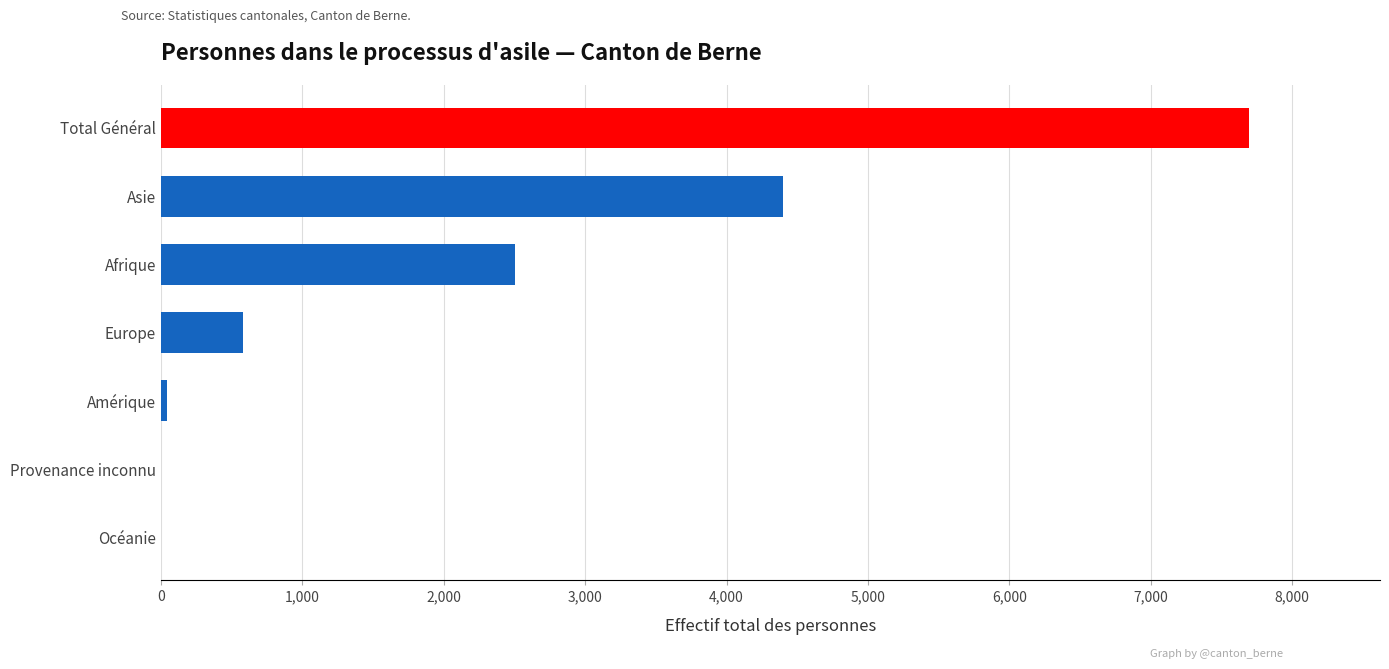

What is the average value?

2175